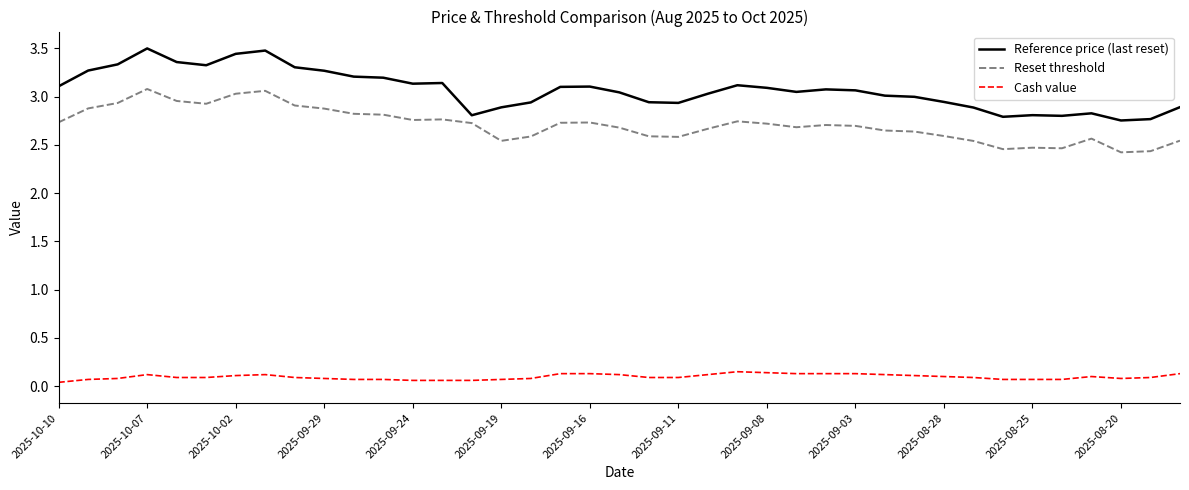

Which series has the largest total across all categories?

Reference price (last reset)